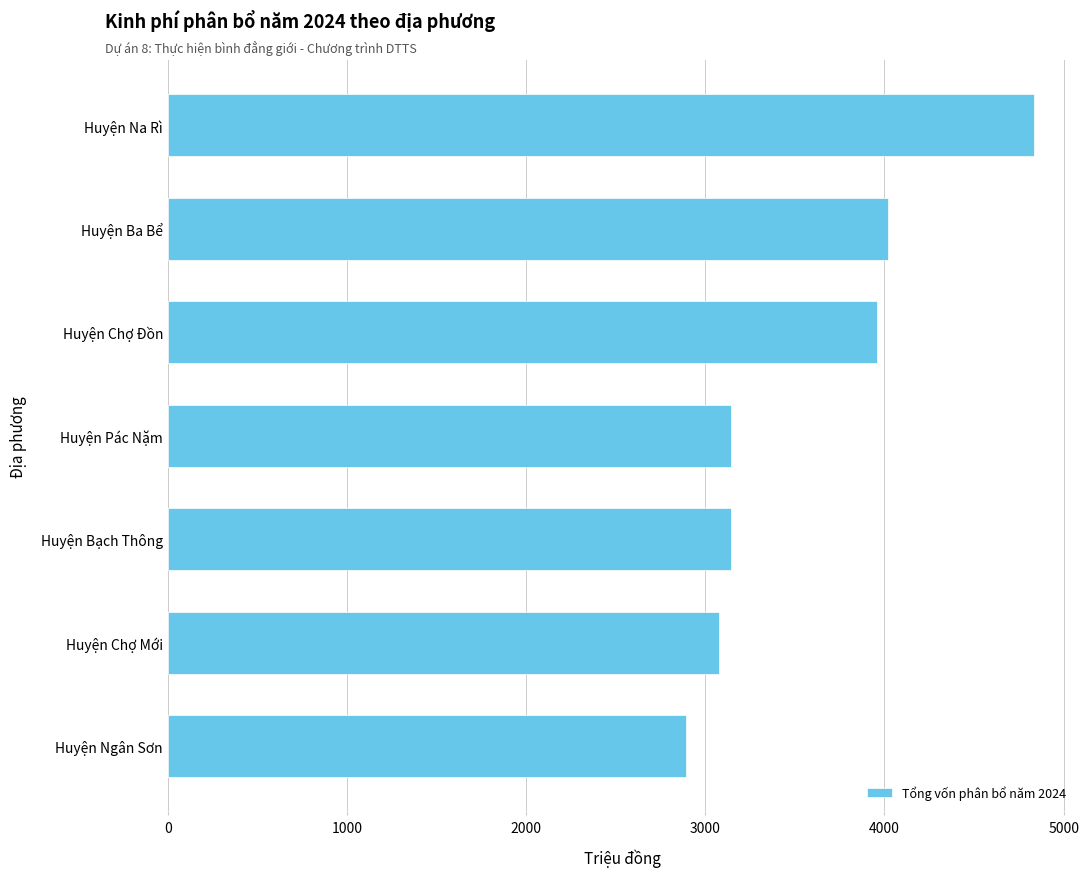

Read the value at Huyện Pác Nặm, to the nearest 100.

3100